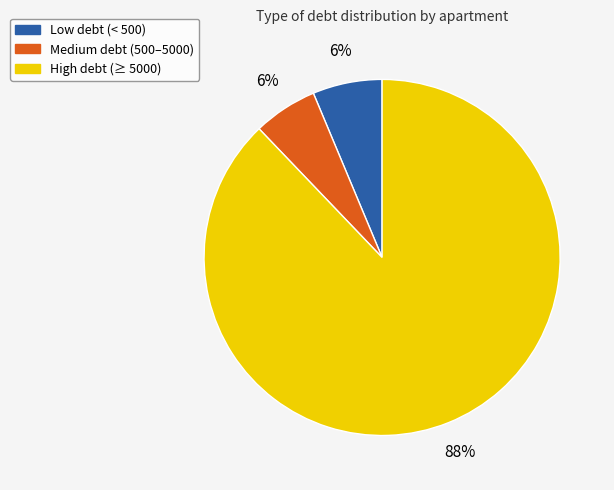

Is there any slice that represents more than half of the pie?

Yes